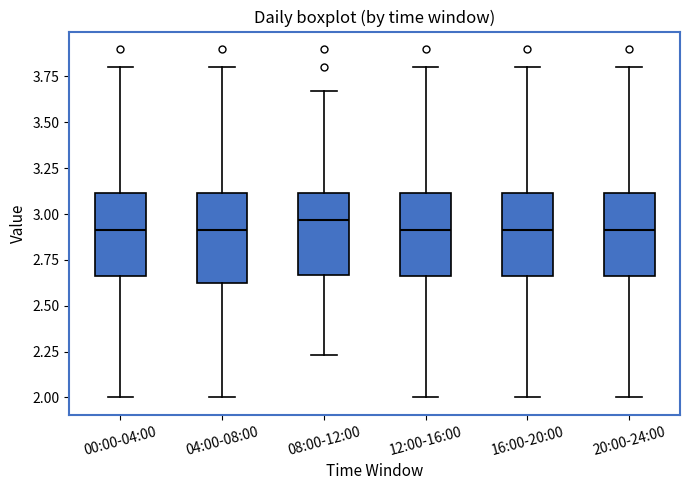

Reading left to right, read every box against the y-axis: the position of its median line, the range the box covers, and the ends of its whiskers. The values are not printed on the chart, so give them approximately, as read against the axis.

00:00-04:00: median 2.90, box 2.65 to 3.10, whiskers 2.00 to 3.80
04:00-08:00: median 2.90, box 2.60 to 3.10, whiskers 2.00 to 3.80
08:00-12:00: median 2.95, box 2.65 to 3.10, whiskers 2.25 to 3.65
12:00-16:00: median 2.90, box 2.65 to 3.10, whiskers 2.00 to 3.80
16:00-20:00: median 2.90, box 2.65 to 3.10, whiskers 2.00 to 3.80
20:00-24:00: median 2.90, box 2.65 to 3.10, whiskers 2.00 to 3.80